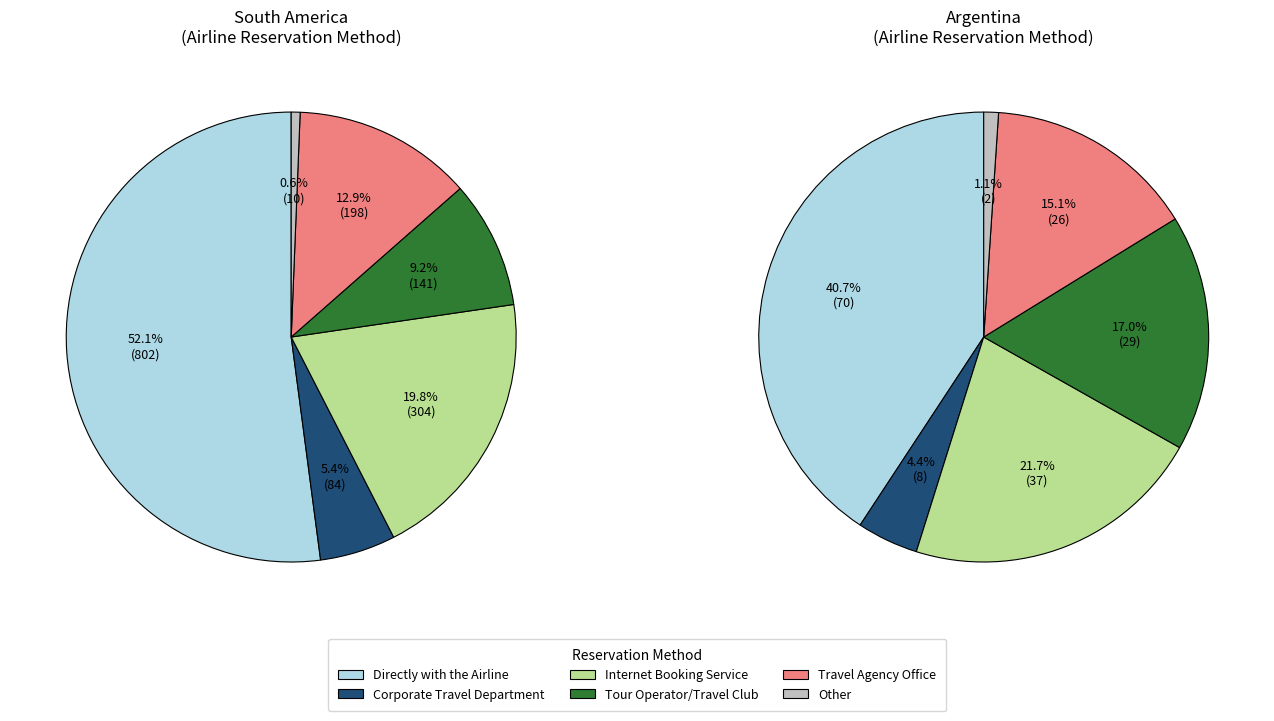

True or false: Directly with the Airline accounts for 52% of the total.

True